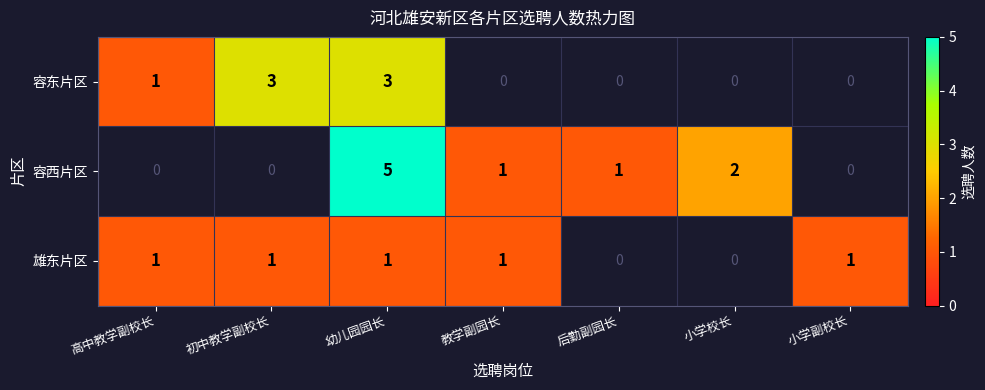

The 雄东片区 series shows 1 at 教学副园长. True or false?

True